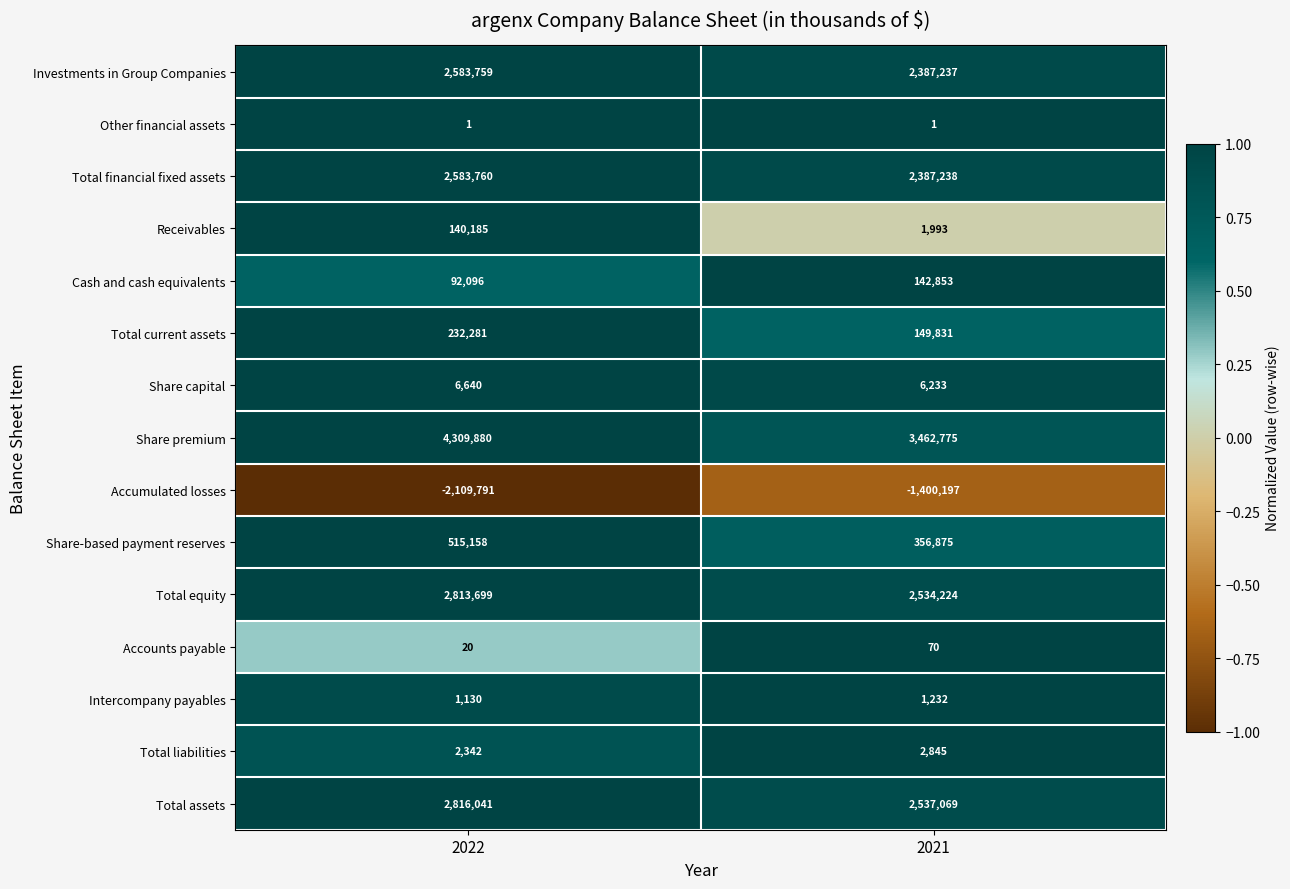

Where is Cash and cash equivalents nearest to the value 117474?

2022